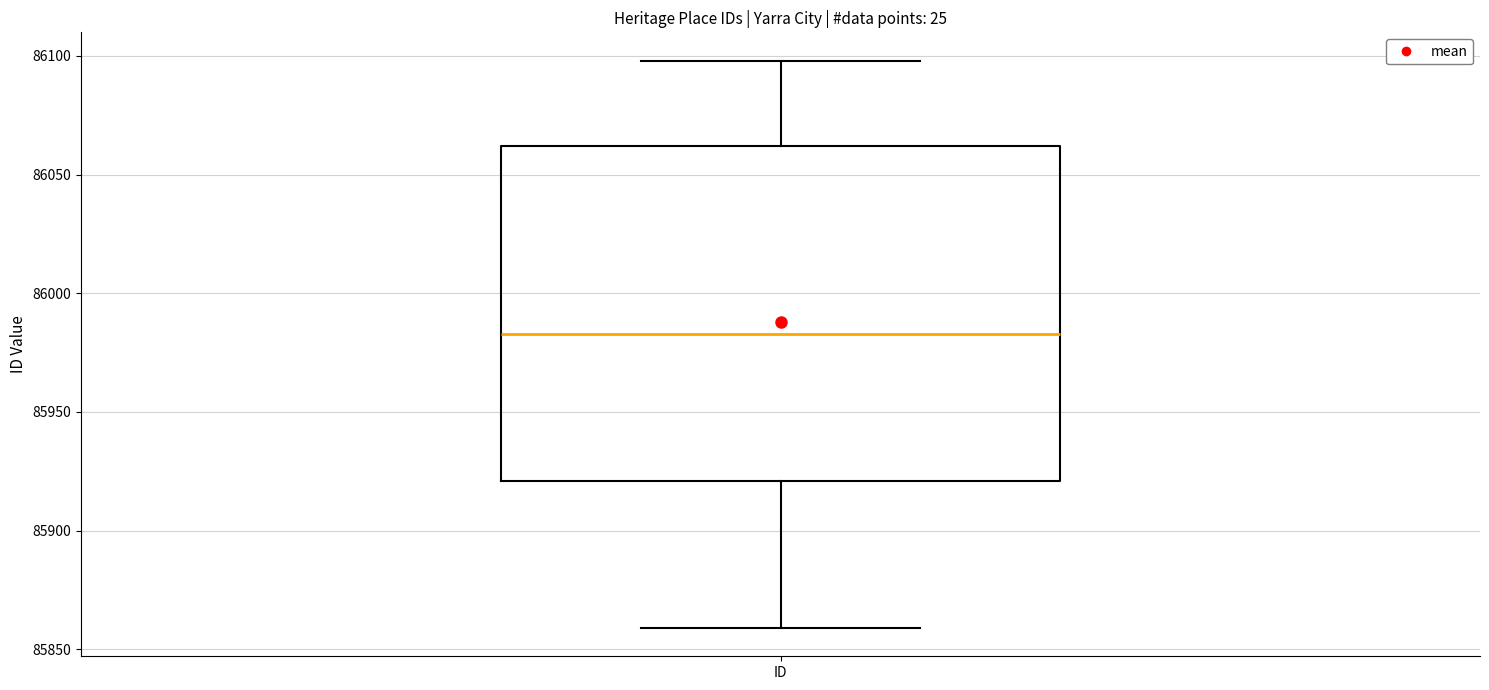

Transcribe this box plot: give where the median line is, the range the box spans, and where the two whiskers end, as read against the y-axis. The values are not printed on the chart, so give them approximately, as read against the axis.

median 85985, box 85920 to 86060, whiskers 85860 to 86100